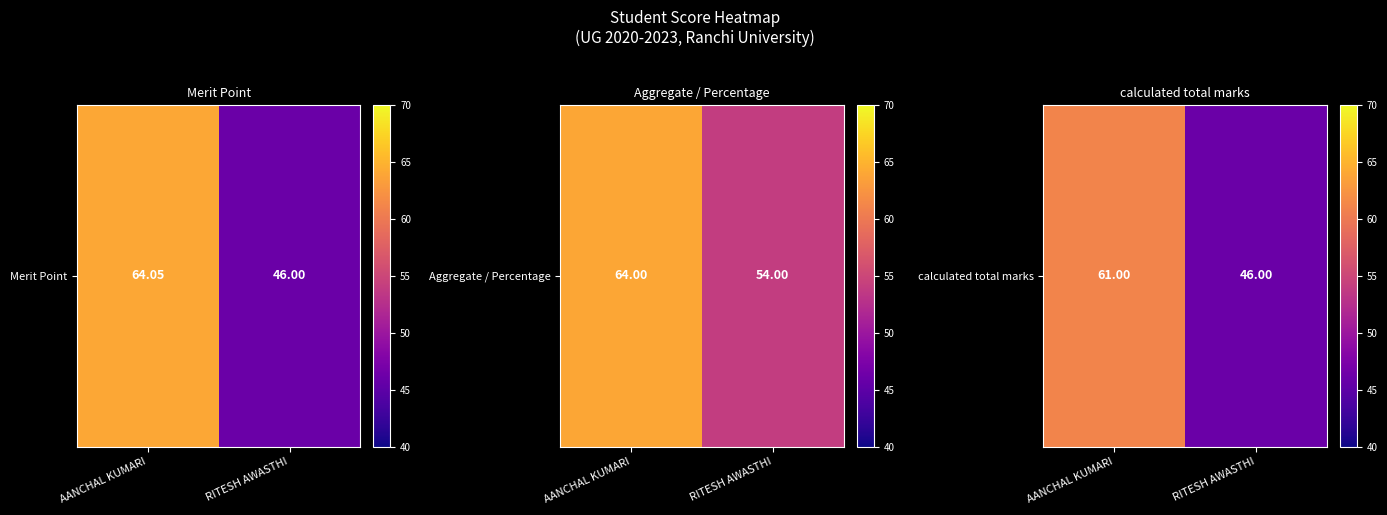

True or false: the data shows 66 at RITESH AWASTHI.

False